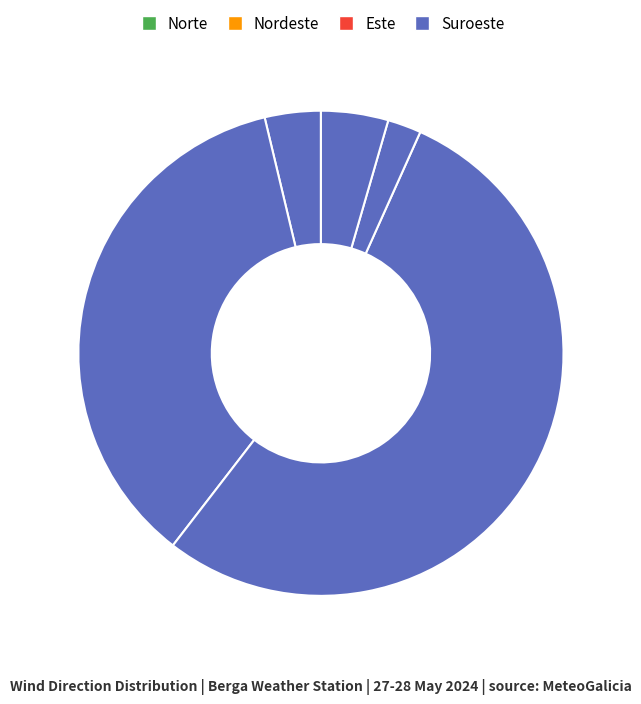

Count the number of slices in the pie.

5